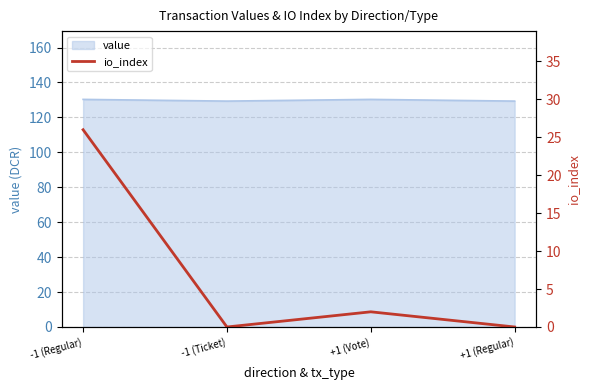

True or false: the data has more than 2 interior local peaks.

False